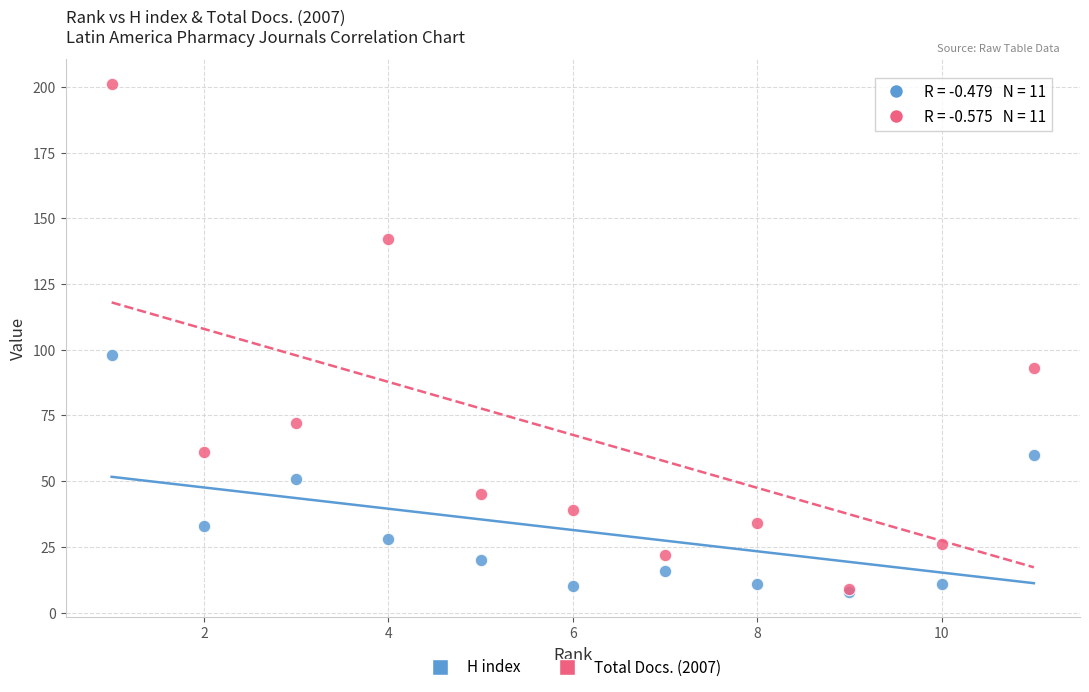

Across all series, what Y value is closest to 104?

98